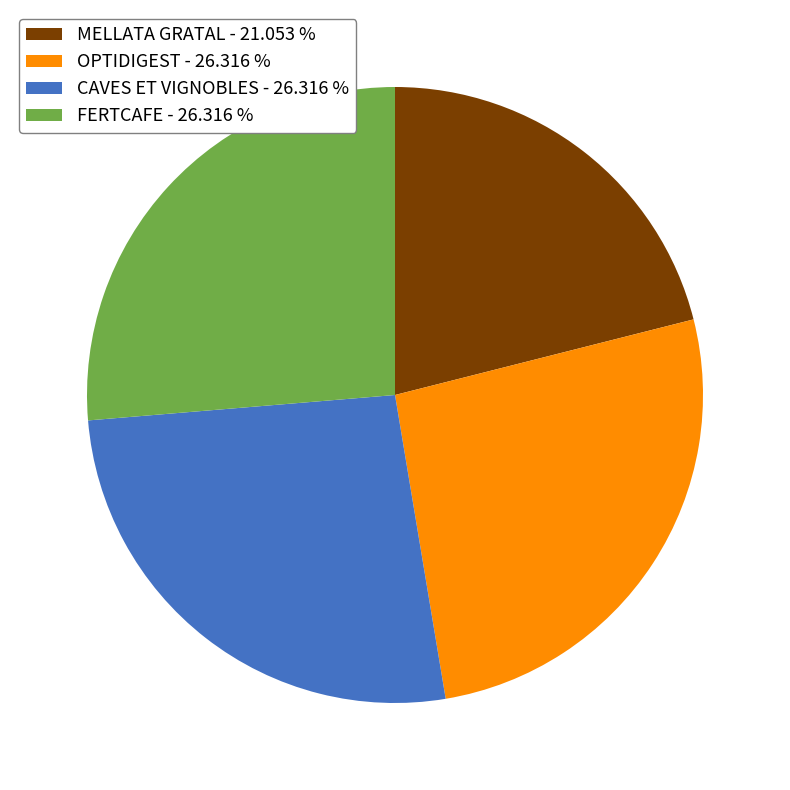

Between MELLATA GRATAL - 21.053 % and CAVES ET VIGNOBLES - 26.316 %, which is larger?

CAVES ET VIGNOBLES - 26.316 %